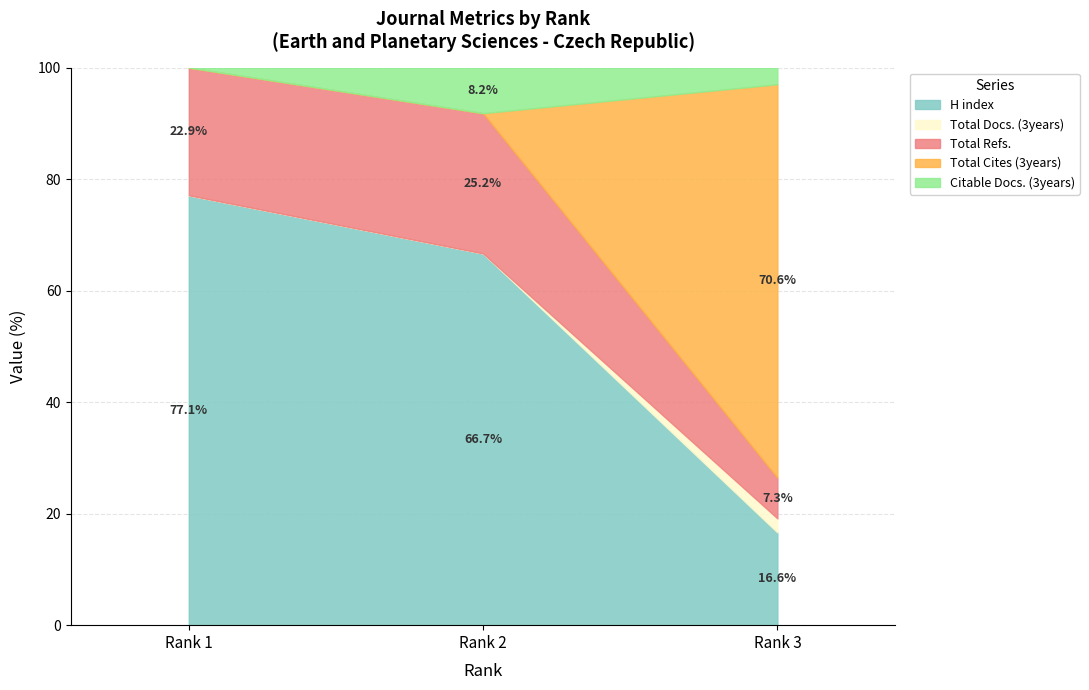

Reading right to left, transcribe all the data shown in this chart.

H index: 212	106	101
Total Docs. (3years): 32	0	0
Total Refs.: 93	40	30
Total Cites (3years): 899	0	0
Citable Docs. (3years): 38	13	0